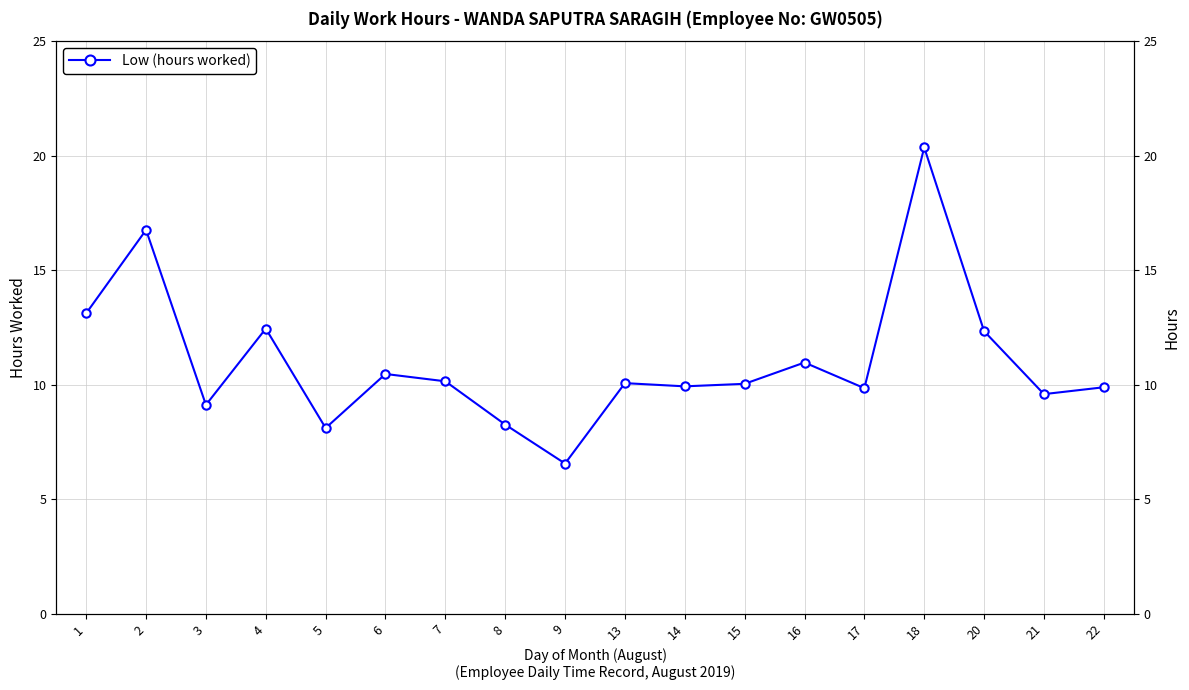

Does the chart have visible grid lines?

Yes